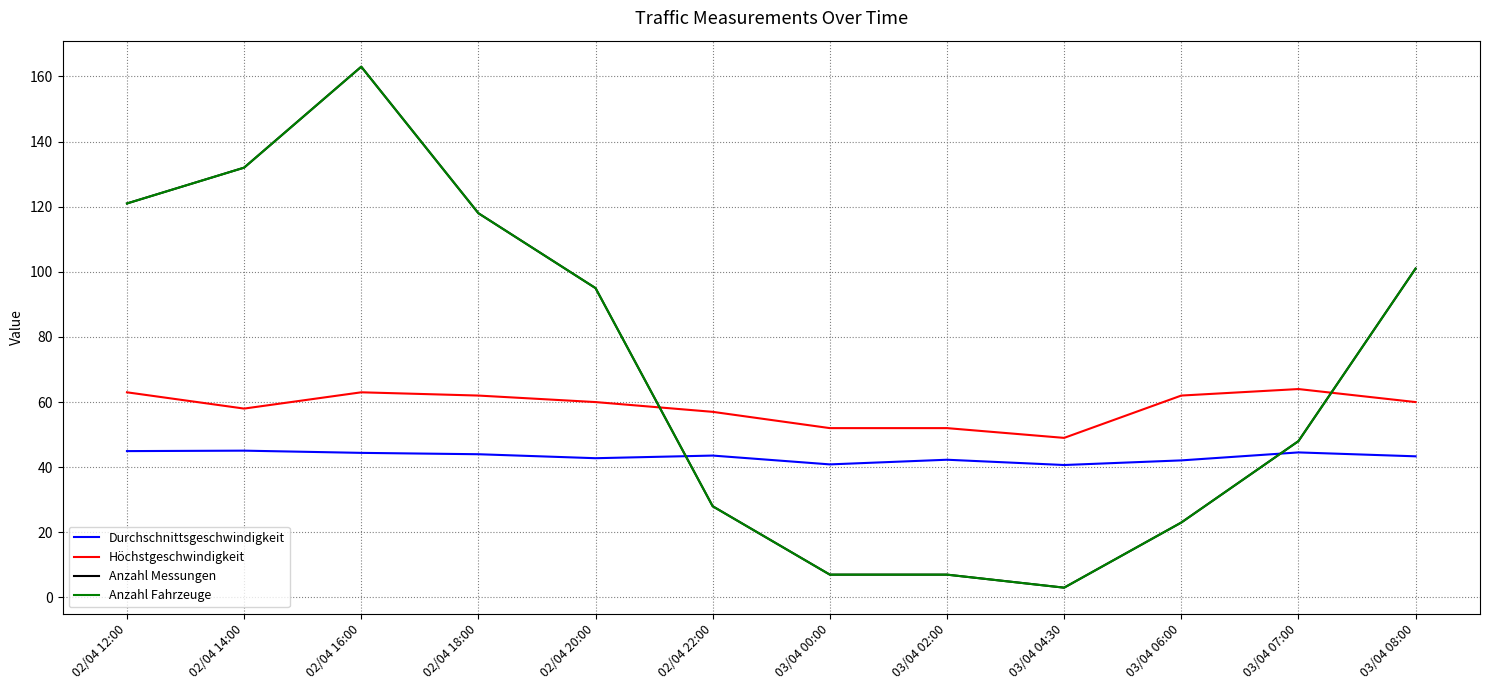

Does the chart display data point markers on the line(s)?

No